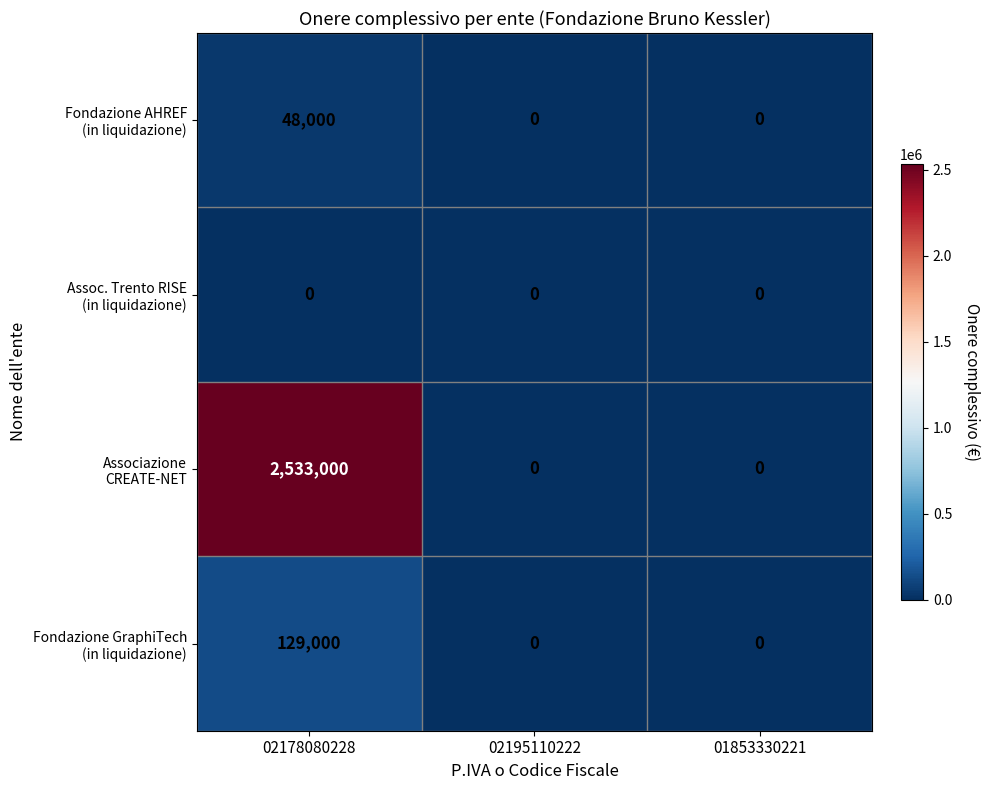

Which label corresponds to the largest value in the chart?

02178080228